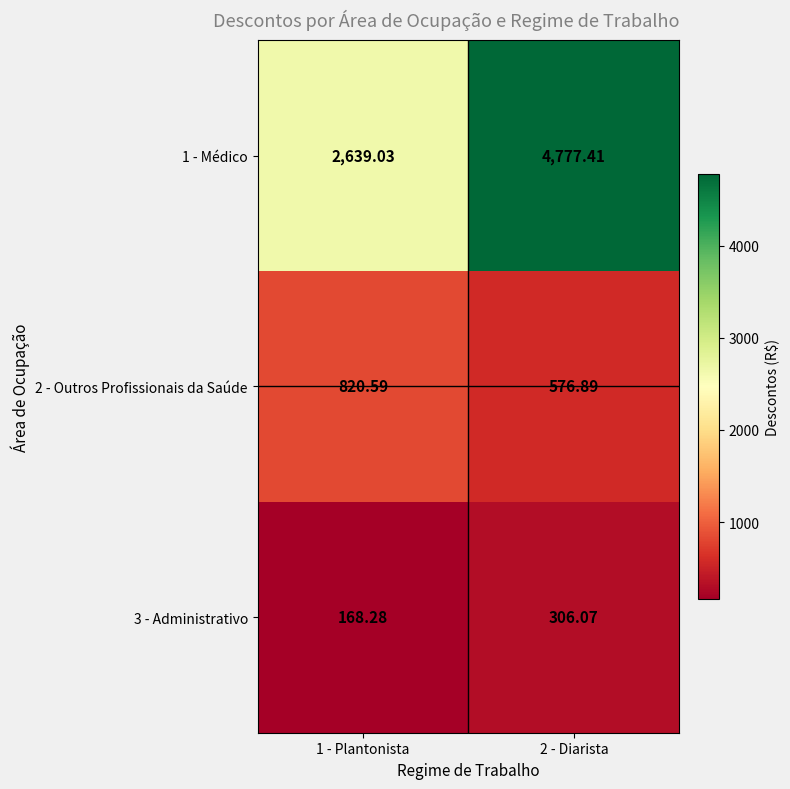

Is the value of 1 - Médico at 2 - Diarista greater than the value of 3 - Administrativo at 2 - Diarista?

Yes